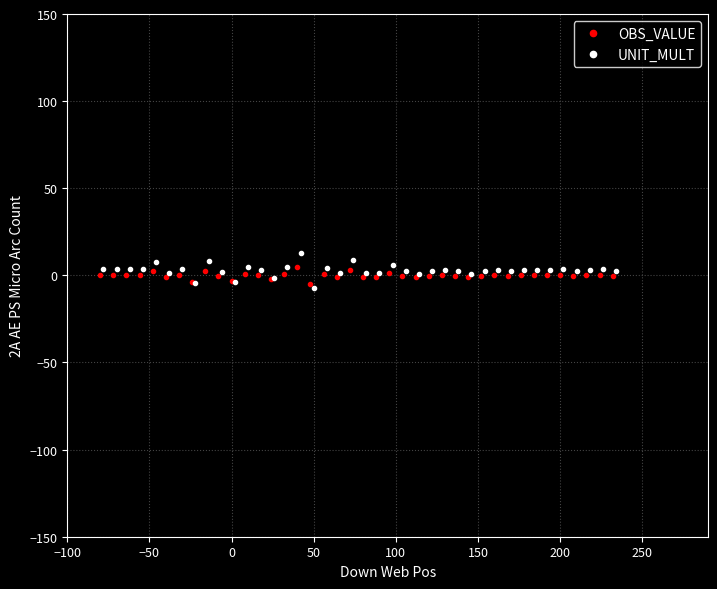

True or false: OBS_VALUE has more than 0 points higher than both neighbors.

True